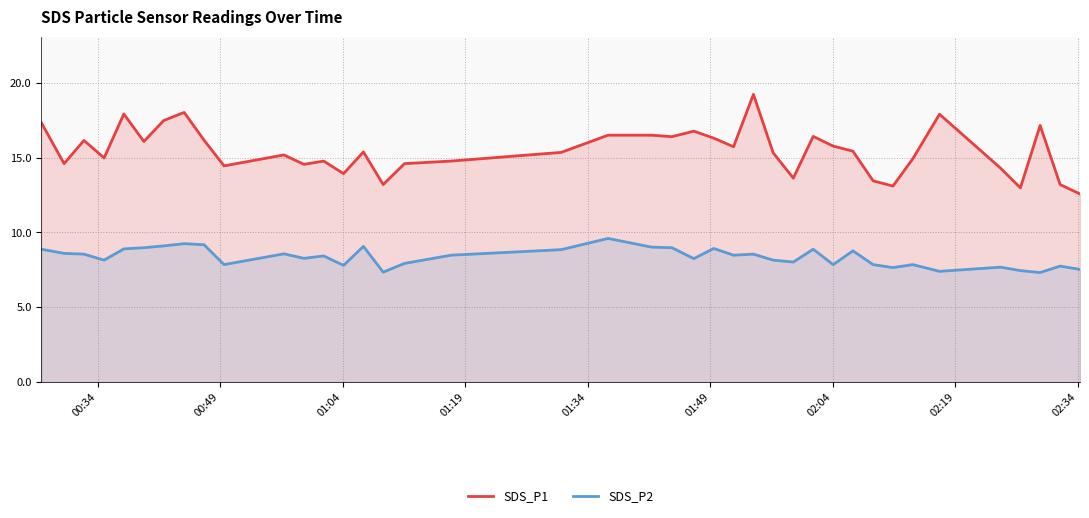

What is the value of the SDS_P1 point at the 7th from the left?

17.5